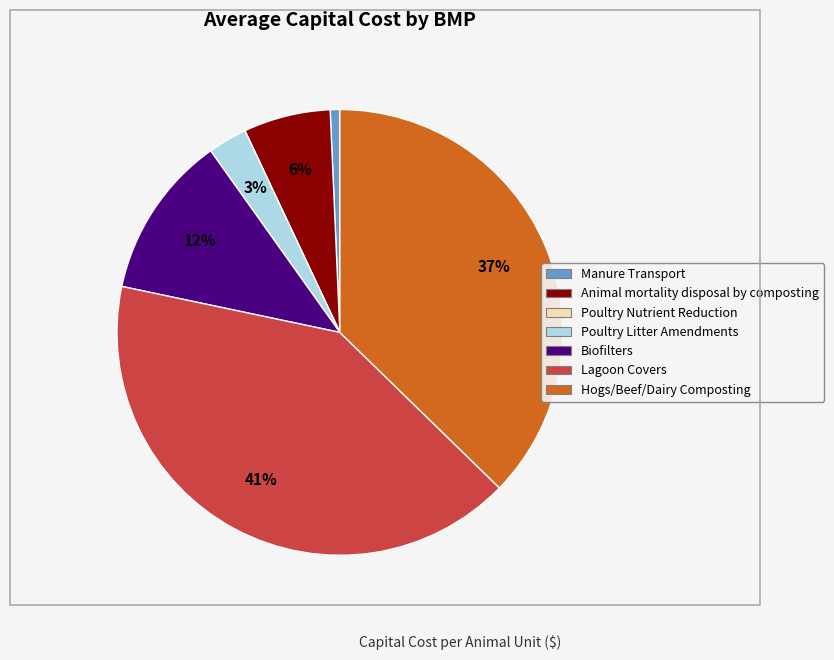

Is it true that Hogs/Beef/Dairy Composting is 26% of the pie?

False